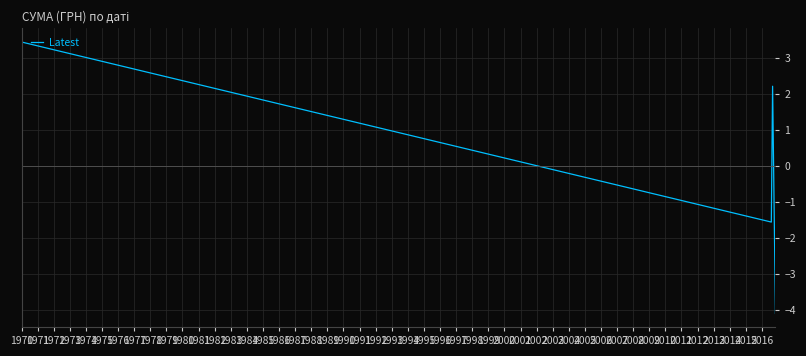

What is the difference between the second highest and minimum values?

6.3